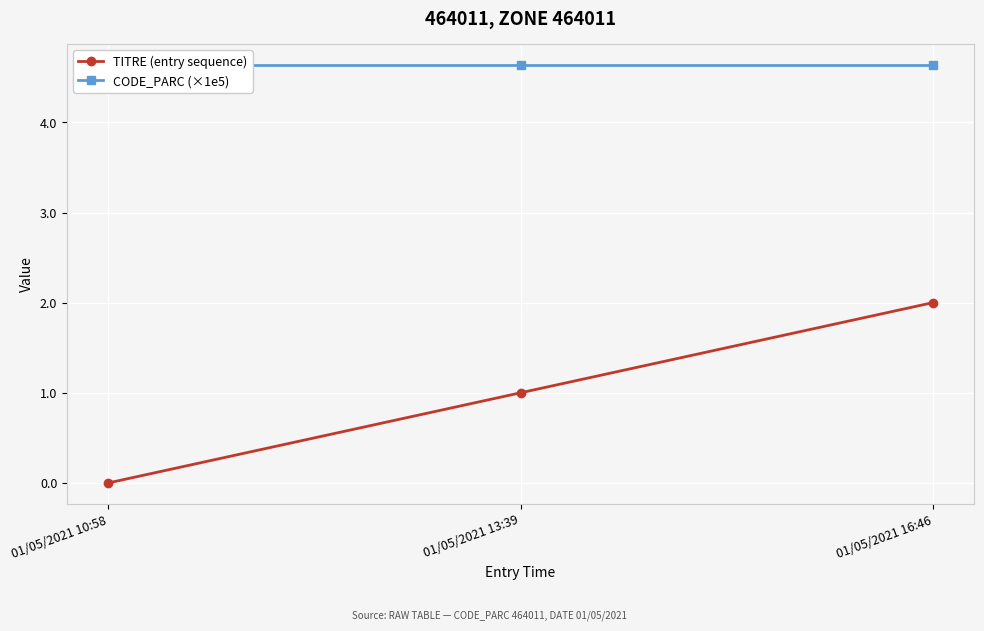

Where does the TITRE (entry sequence) series first go above 1?

01/05/2021 16:46